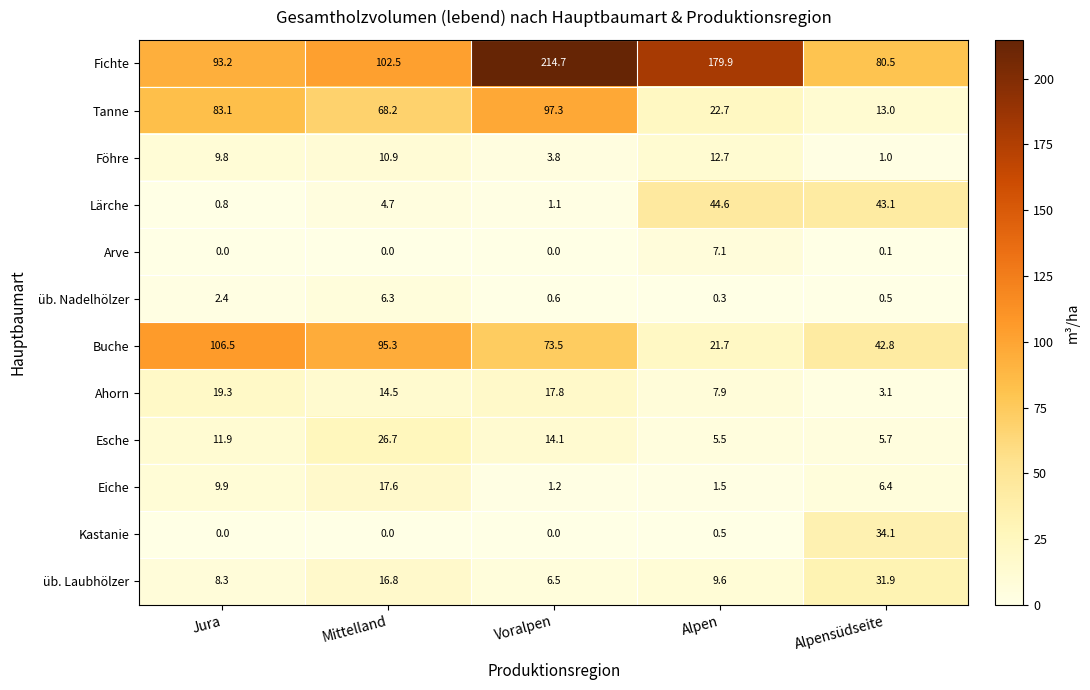

At which label is Fichte closest to 147?

Alpen